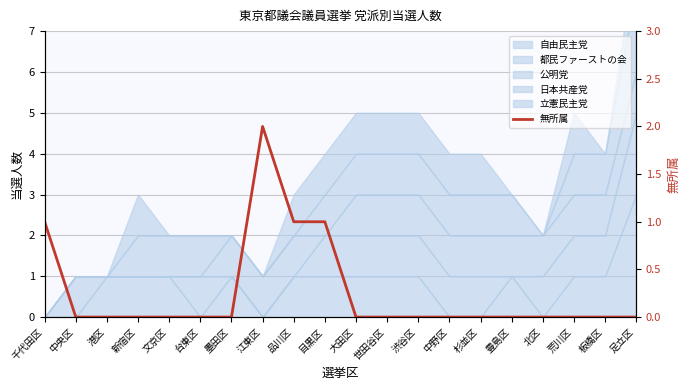

At which category does the data reach its first local peak?

江東区